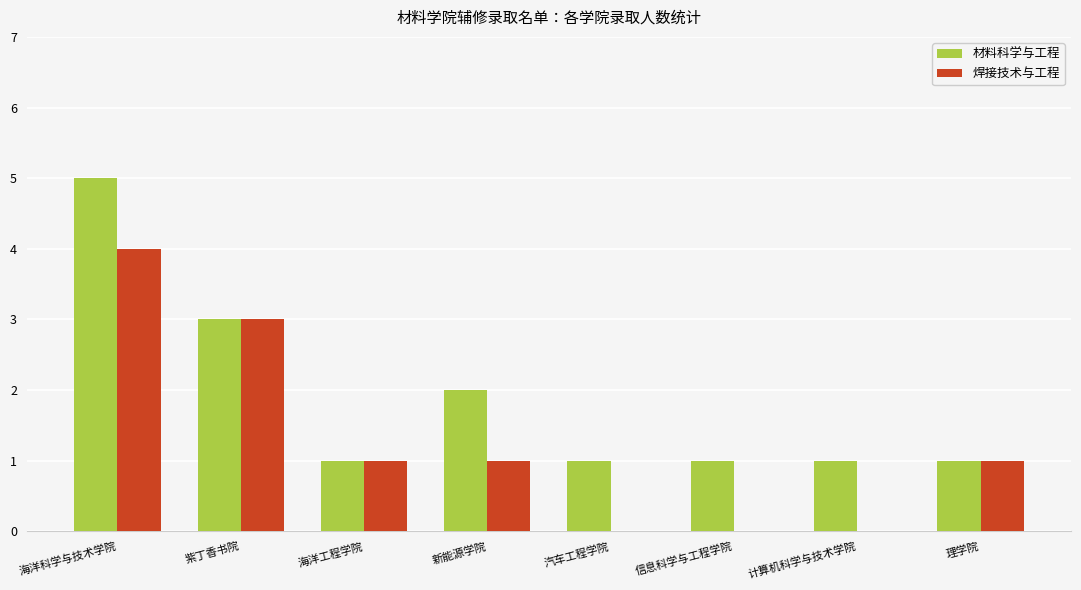

Which series has the largest total across all categories?

材料科学与工程